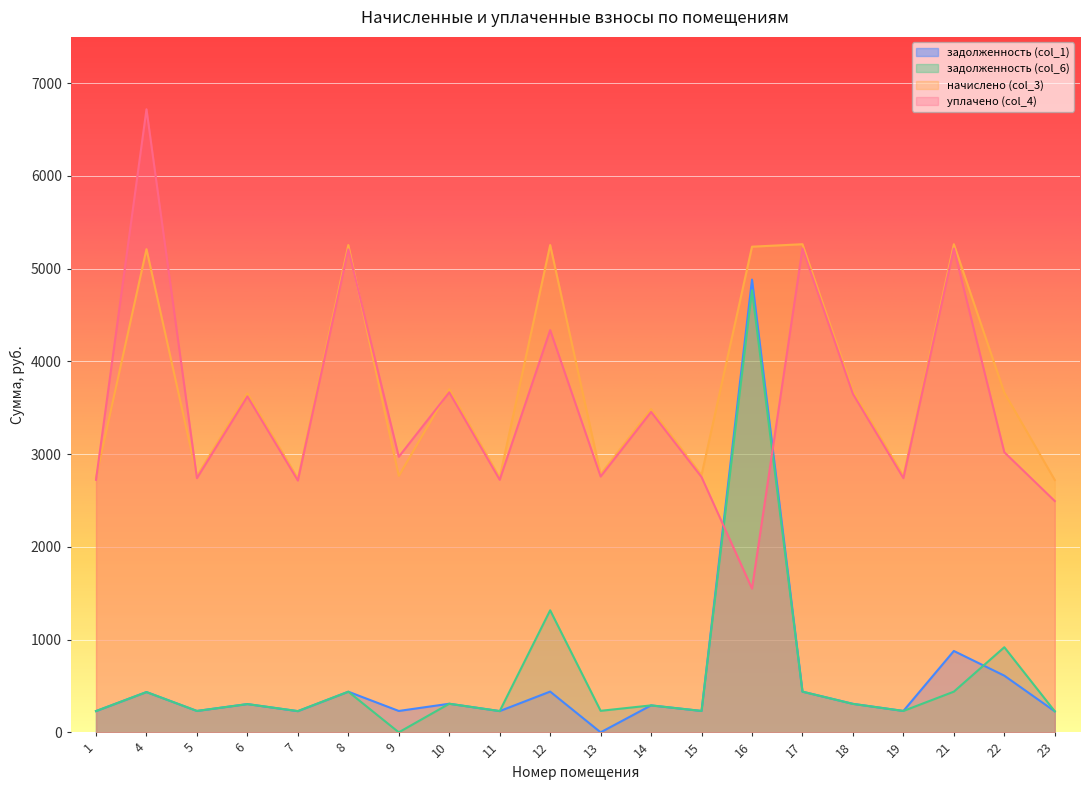

Reading left to right, transcribe all the data shown in this chart.

задолженность (col_1): 1=229.0	4=434.2	5=230.4	6=304.6	7=228.2	8=437.9	9=230.4	10=308.3	11=229.0	12=439.3	13=0.0	14=290.5	15=230.4	16=4882.8	17=438.7	18=307.1	19=230.4	21=877.3	22=611.2	23=226.8
задолженность (col_6): 1=229.0	4=434.2	5=230.4	6=304.6	7=228.8	8=437.9	9=0.0	10=308.3	11=229.0	12=1315.8	13=231.9	14=290.5	15=230.4	16=4766.1	17=438.7	18=306.8	19=230.4	21=438.7	22=917.7	23=226.8
начислено (col_3): 1=2747.6	4=5210.8	5=2765.4	6=3654.6	7=2738.8	8=5255.2	9=2765.4	10=3699.1	11=2747.6	12=5255.2	13=2783.2	14=3485.6	15=2775.8	16=5237.4	17=5264.0	18=3681.2	19=2765.4	21=5264.0	22=3663.5	23=2721.0
уплачено (col_4): 1=2723.5	4=6719.1	5=2741.1	6=3622.5	7=2715.3	8=5209.1	9=2971.6	10=3666.7	11=2723.5	12=4337.6	13=2758.8	14=3455.1	15=2752.8	16=1550.0	17=5217.9	18=3648.9	19=2741.1	21=5217.9	22=3020.8	23=2494.2